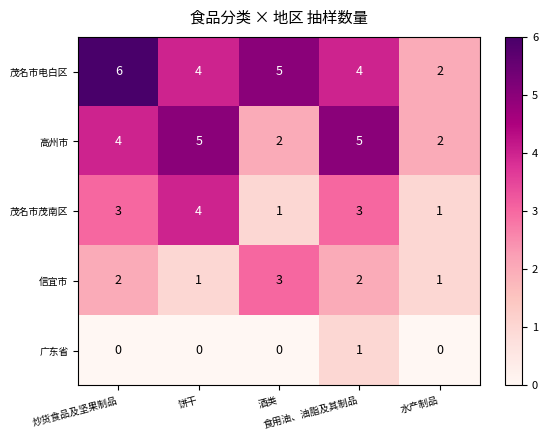

List the series in order of their peak value, lowest first.

广东省, 信宜市, 茂名市茂南区, 高州市, 茂名市电白区